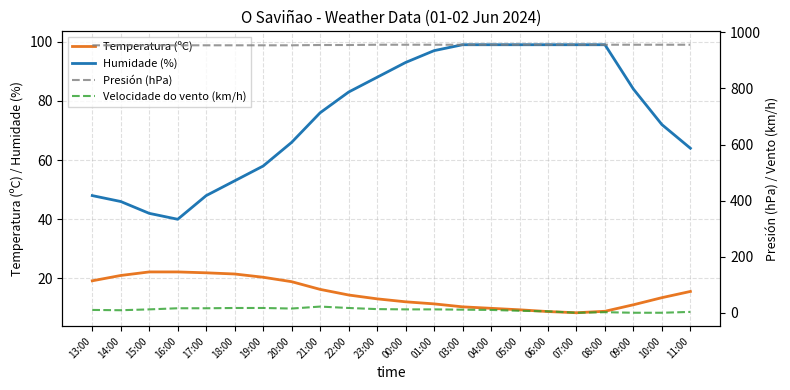

What is the highest value of the Presión (hPa) series?

956.0